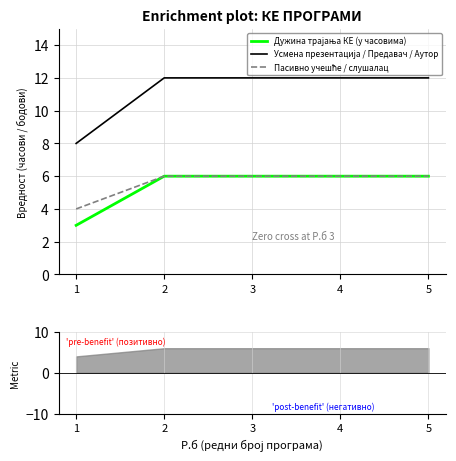

At which category does the chart reach its peak across all series?

2